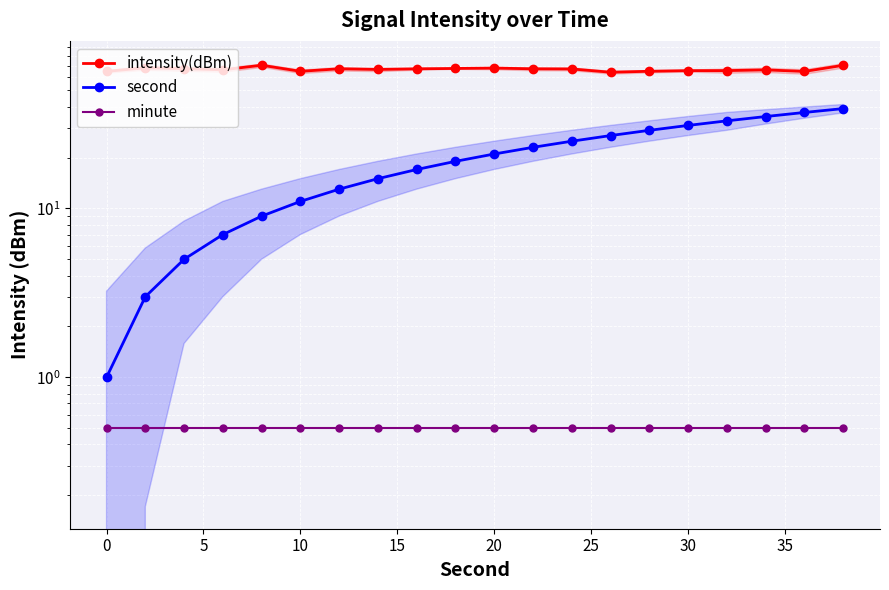

Read the minute value at 35.

0.5